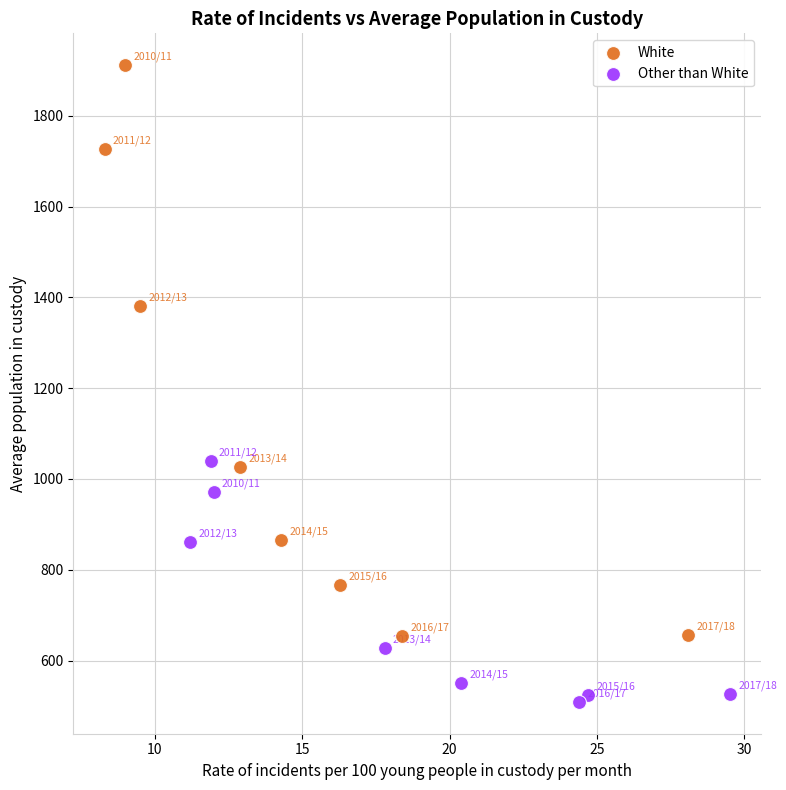

Which series has the largest Y range (max minus min)?

White